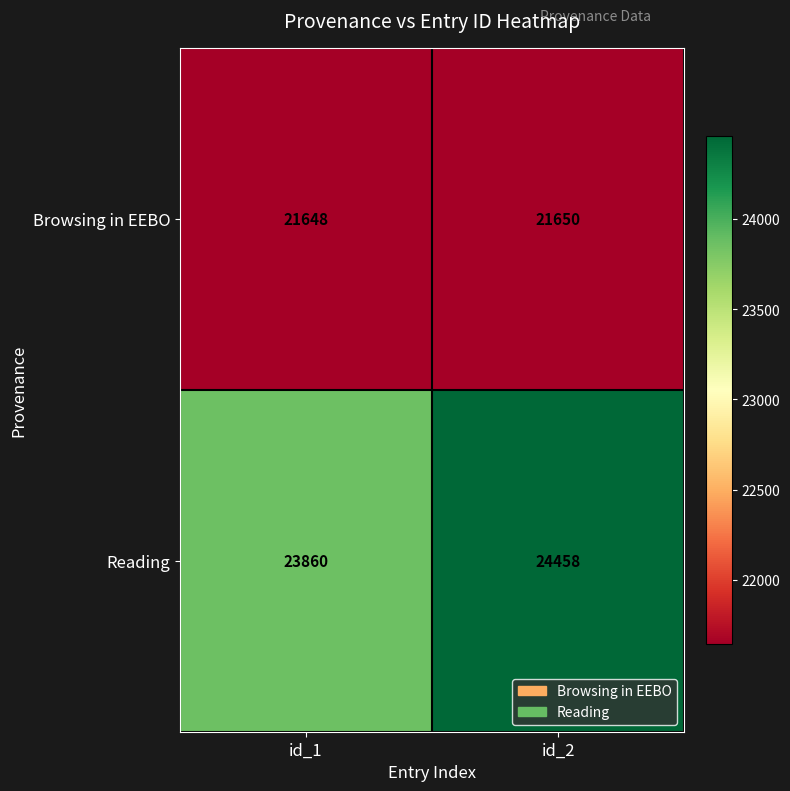

Rank the series at id_2 from highest to lowest value.

Reading, Browsing in EEBO